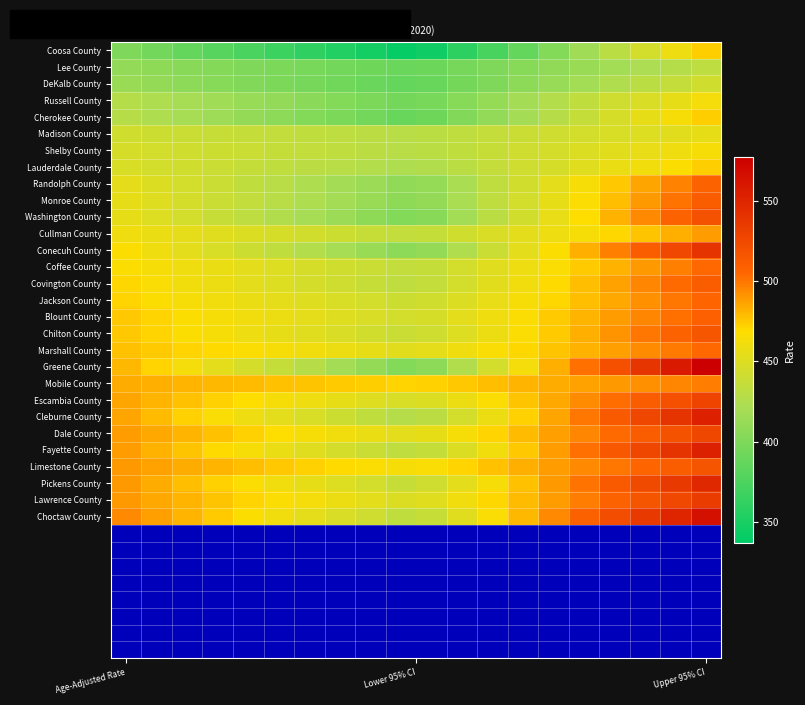

What is the maximum value for Russell County?

463.3